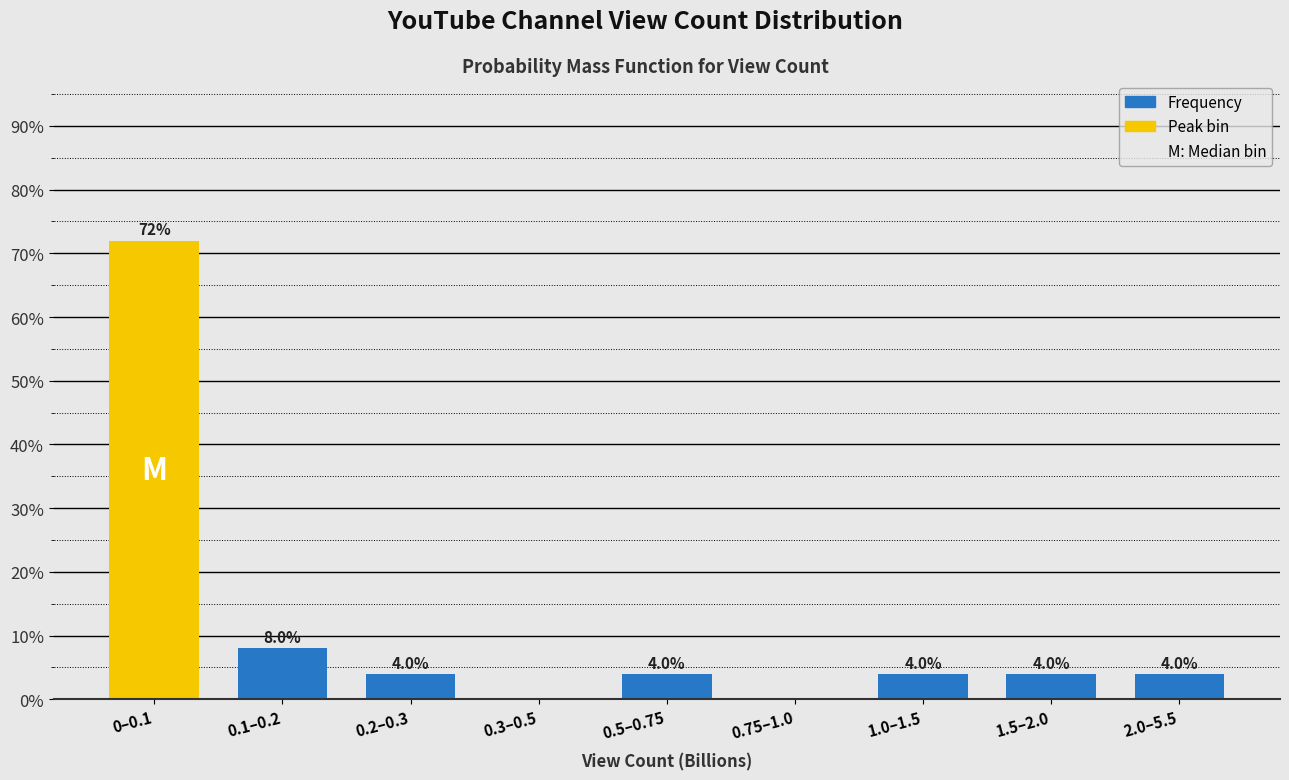

Reading right to left, list all the values displayed in this chart.

2.0–5.5=4	1.5–2.0=4	1.0–1.5=4	0.75–1.0=0	0.5–0.75=4	0.3–0.5=0	0.2–0.3=4	0.1–0.2=8	0–0.1=72